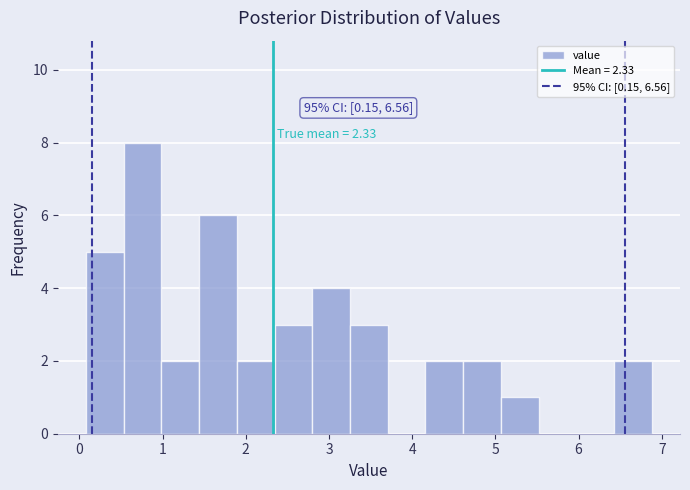

Over which range of the x-axis is the bar tallest?

0.5 to 1.0